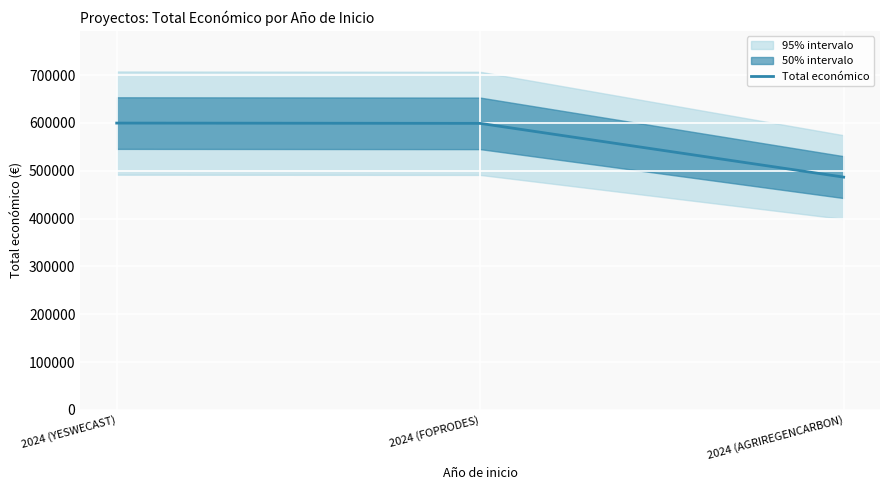

The chart shows a value of 486756 at 2024 (AGRIREGENCARBON). True or false?

True